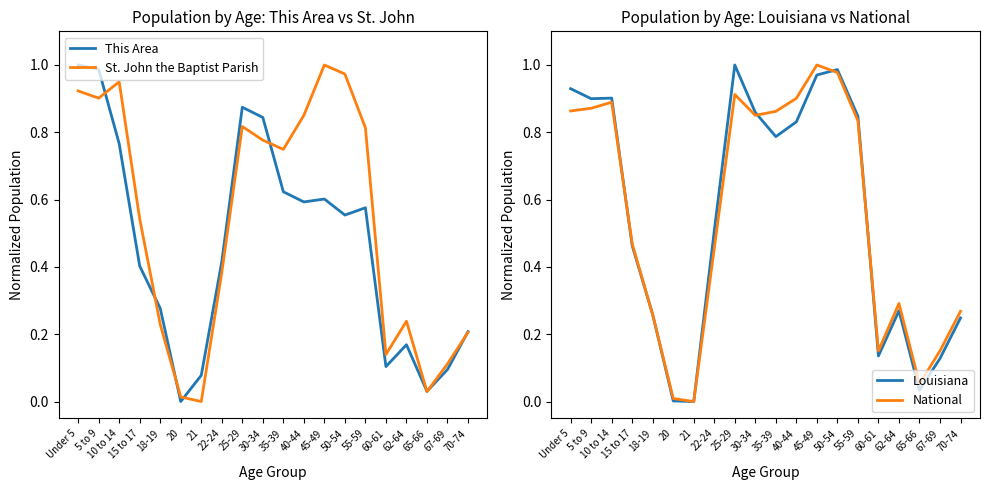

How many intersections are there between National and This Area?

5